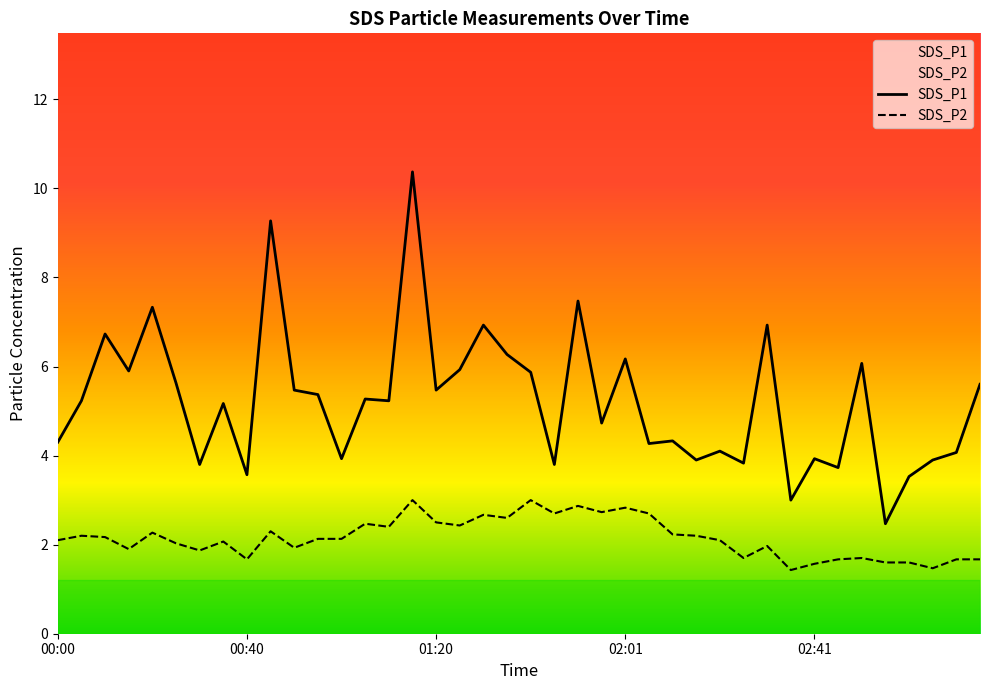

What is the maximum value for SDS_P2?

3.0